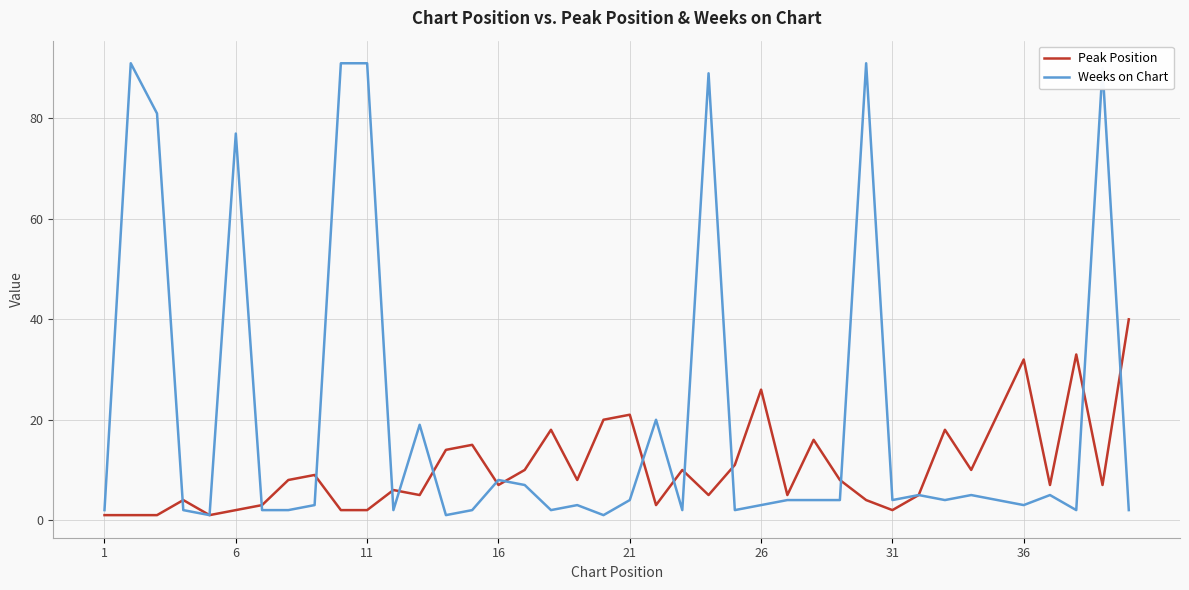

True or false: Weeks on Chart has more than 0 interior local peaks.

True